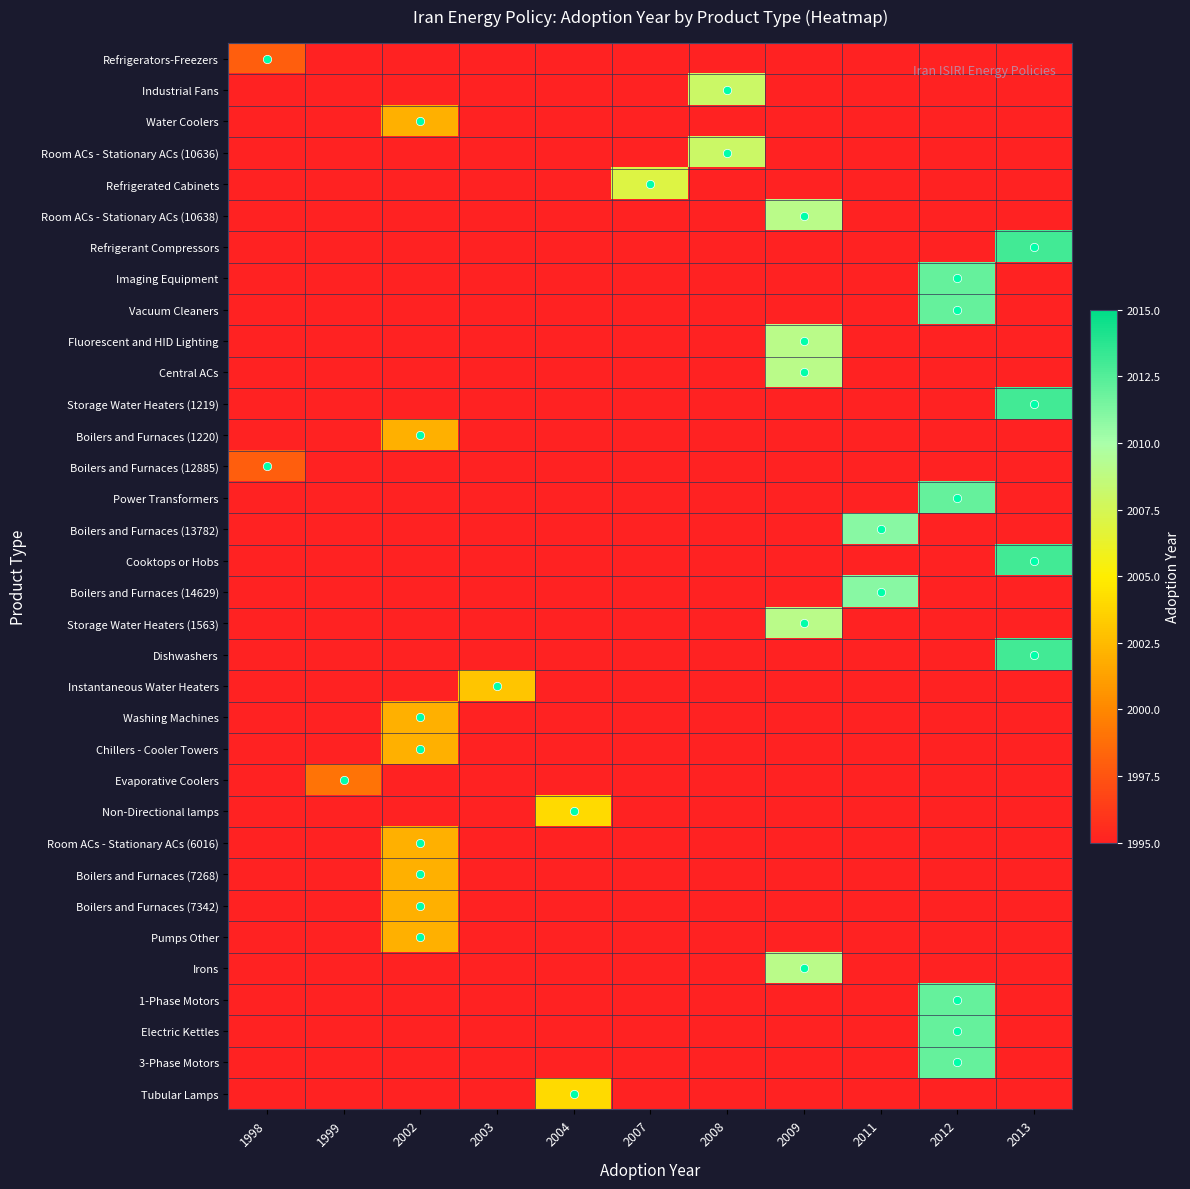

Reading left to right, extract all data points from this chart.

Refrigerators-Freezers: 1998=1998	1999=1995	2002=1995	2003=1995	2004=1995	2007=1995	2008=1995	2009=1995	2011=1995	2012=1995	2013=1995
Industrial Fans: 1998=1995	1999=1995	2002=1995	2003=1995	2004=1995	2007=1995	2008=2008	2009=1995	2011=1995	2012=1995	2013=1995
Water Coolers: 1998=1995	1999=1995	2002=2002	2003=1995	2004=1995	2007=1995	2008=1995	2009=1995	2011=1995	2012=1995	2013=1995
Room ACs - Stationary ACs (10636): 1998=1995	1999=1995	2002=1995	2003=1995	2004=1995	2007=1995	2008=2008	2009=1995	2011=1995	2012=1995	2013=1995
Refrigerated Cabinets: 1998=1995	1999=1995	2002=1995	2003=1995	2004=1995	2007=2007	2008=1995	2009=1995	2011=1995	2012=1995	2013=1995
Room ACs - Stationary ACs (10638): 1998=1995	1999=1995	2002=1995	2003=1995	2004=1995	2007=1995	2008=1995	2009=2009	2011=1995	2012=1995	2013=1995
Refrigerant Compressors: 1998=1995	1999=1995	2002=1995	2003=1995	2004=1995	2007=1995	2008=1995	2009=1995	2011=1995	2012=1995	2013=2013
Imaging Equipment: 1998=1995	1999=1995	2002=1995	2003=1995	2004=1995	2007=1995	2008=1995	2009=1995	2011=1995	2012=2012	2013=1995
Vacuum Cleaners: 1998=1995	1999=1995	2002=1995	2003=1995	2004=1995	2007=1995	2008=1995	2009=1995	2011=1995	2012=2012	2013=1995
Fluorescent and HID Lighting: 1998=1995	1999=1995	2002=1995	2003=1995	2004=1995	2007=1995	2008=1995	2009=2009	2011=1995	2012=1995	2013=1995
Central ACs: 1998=1995	1999=1995	2002=1995	2003=1995	2004=1995	2007=1995	2008=1995	2009=2009	2011=1995	2012=1995	2013=1995
Storage Water Heaters (1219): 1998=1995	1999=1995	2002=1995	2003=1995	2004=1995	2007=1995	2008=1995	2009=1995	2011=1995	2012=1995	2013=2013
Boilers and Furnaces (1220): 1998=1995	1999=1995	2002=2002	2003=1995	2004=1995	2007=1995	2008=1995	2009=1995	2011=1995	2012=1995	2013=1995
Boilers and Furnaces (12885): 1998=1998	1999=1995	2002=1995	2003=1995	2004=1995	2007=1995	2008=1995	2009=1995	2011=1995	2012=1995	2013=1995
Power Transformers: 1998=1995	1999=1995	2002=1995	2003=1995	2004=1995	2007=1995	2008=1995	2009=1995	2011=1995	2012=2012	2013=1995
Boilers and Furnaces (13782): 1998=1995	1999=1995	2002=1995	2003=1995	2004=1995	2007=1995	2008=1995	2009=1995	2011=2011	2012=1995	2013=1995
Cooktops or Hobs: 1998=1995	1999=1995	2002=1995	2003=1995	2004=1995	2007=1995	2008=1995	2009=1995	2011=1995	2012=1995	2013=2013
Boilers and Furnaces (14629): 1998=1995	1999=1995	2002=1995	2003=1995	2004=1995	2007=1995	2008=1995	2009=1995	2011=2011	2012=1995	2013=1995
Storage Water Heaters (1563): 1998=1995	1999=1995	2002=1995	2003=1995	2004=1995	2007=1995	2008=1995	2009=2009	2011=1995	2012=1995	2013=1995
Dishwashers: 1998=1995	1999=1995	2002=1995	2003=1995	2004=1995	2007=1995	2008=1995	2009=1995	2011=1995	2012=1995	2013=2013
Instantaneous Water Heaters: 1998=1995	1999=1995	2002=1995	2003=2003	2004=1995	2007=1995	2008=1995	2009=1995	2011=1995	2012=1995	2013=1995
Washing Machines: 1998=1995	1999=1995	2002=2002	2003=1995	2004=1995	2007=1995	2008=1995	2009=1995	2011=1995	2012=1995	2013=1995
Chillers - Cooler Towers: 1998=1995	1999=1995	2002=2002	2003=1995	2004=1995	2007=1995	2008=1995	2009=1995	2011=1995	2012=1995	2013=1995
Evaporative Coolers: 1998=1995	1999=1999	2002=1995	2003=1995	2004=1995	2007=1995	2008=1995	2009=1995	2011=1995	2012=1995	2013=1995
Non-Directional lamps: 1998=1995	1999=1995	2002=1995	2003=1995	2004=2004	2007=1995	2008=1995	2009=1995	2011=1995	2012=1995	2013=1995
Room ACs - Stationary ACs (6016): 1998=1995	1999=1995	2002=2002	2003=1995	2004=1995	2007=1995	2008=1995	2009=1995	2011=1995	2012=1995	2013=1995
Boilers and Furnaces (7268): 1998=1995	1999=1995	2002=2002	2003=1995	2004=1995	2007=1995	2008=1995	2009=1995	2011=1995	2012=1995	2013=1995
Boilers and Furnaces (7342): 1998=1995	1999=1995	2002=2002	2003=1995	2004=1995	2007=1995	2008=1995	2009=1995	2011=1995	2012=1995	2013=1995
Pumps Other: 1998=1995	1999=1995	2002=2002	2003=1995	2004=1995	2007=1995	2008=1995	2009=1995	2011=1995	2012=1995	2013=1995
Irons: 1998=1995	1999=1995	2002=1995	2003=1995	2004=1995	2007=1995	2008=1995	2009=2009	2011=1995	2012=1995	2013=1995
1-Phase Motors: 1998=1995	1999=1995	2002=1995	2003=1995	2004=1995	2007=1995	2008=1995	2009=1995	2011=1995	2012=2012	2013=1995
Electric Kettles: 1998=1995	1999=1995	2002=1995	2003=1995	2004=1995	2007=1995	2008=1995	2009=1995	2011=1995	2012=2012	2013=1995
3-Phase Motors: 1998=1995	1999=1995	2002=1995	2003=1995	2004=1995	2007=1995	2008=1995	2009=1995	2011=1995	2012=2012	2013=1995
Tubular Lamps: 1998=1995	1999=1995	2002=1995	2003=1995	2004=2004	2007=1995	2008=1995	2009=1995	2011=1995	2012=1995	2013=1995